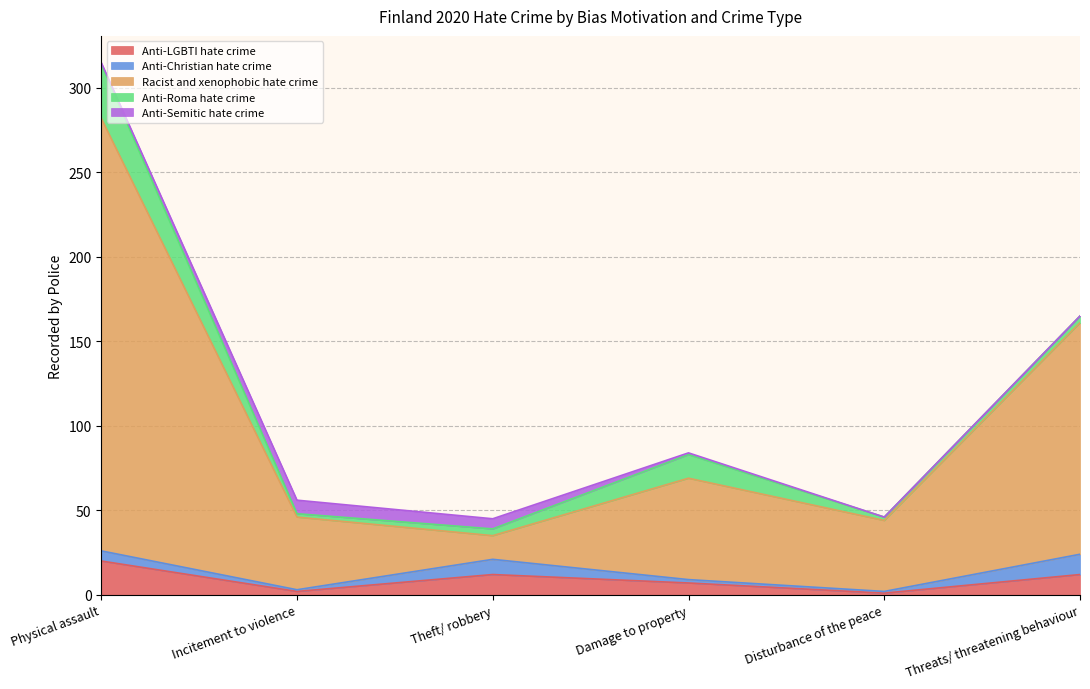

How many values in the Anti-LGBTI hate crime series exceed 12?

1